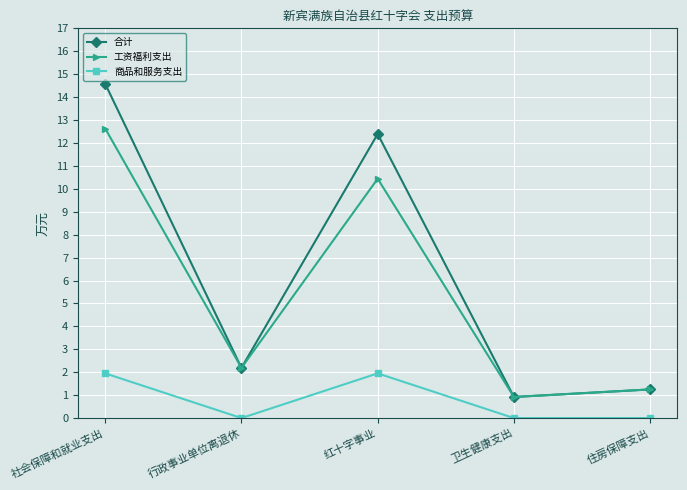

How many data points in 工资福利支出 are less than 2?

2